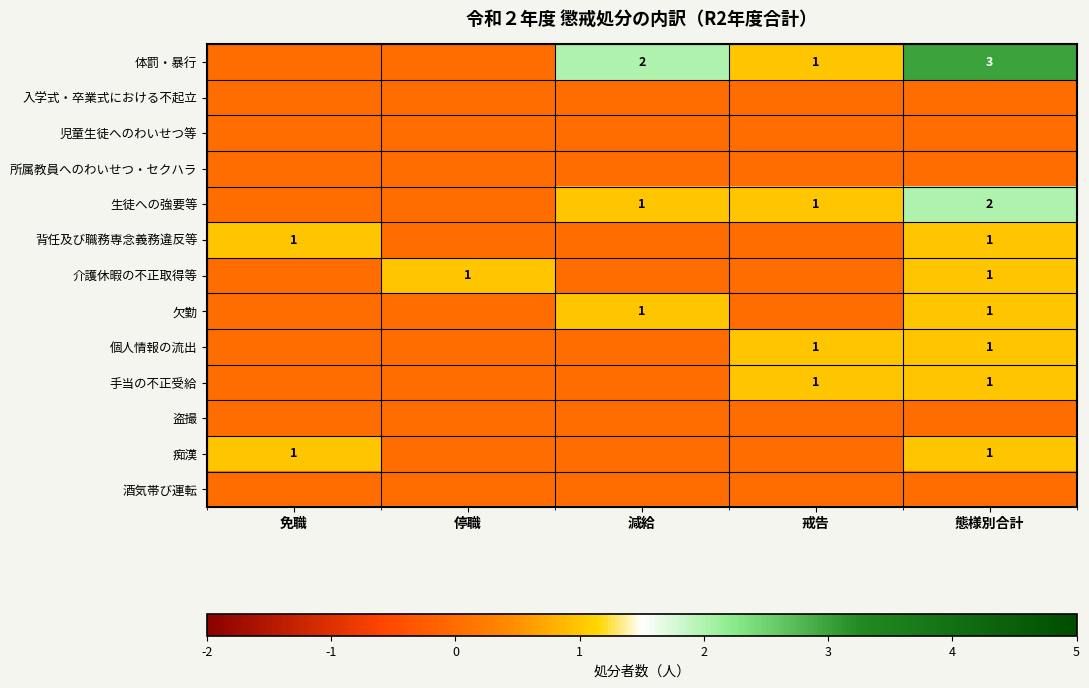

The 生徒への強要等 series shows 1 at 減給. True or false?

True